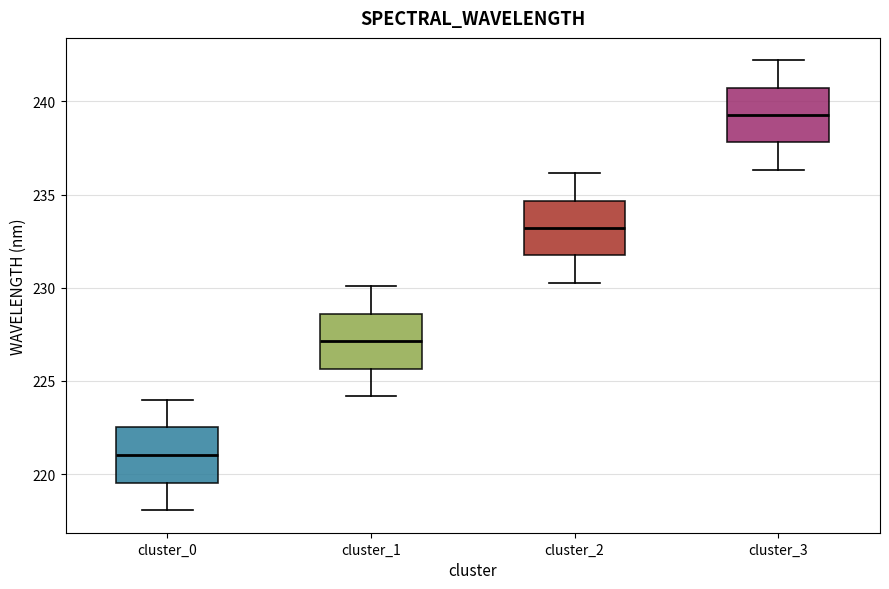

Reading left to right, read every box against the y-axis: the position of its median line, the range the box covers, and the ends of its whiskers. The values are not printed on the chart, so give them approximately, as read against the axis.

cluster_0: median 221.0, box 219.5 to 222.5, whiskers 218.0 to 224.0
cluster_1: median 227.0, box 225.5 to 228.5, whiskers 224.0 to 230.0
cluster_2: median 233.0, box 231.5 to 234.5, whiskers 230.5 to 236.0
cluster_3: median 239.5, box 238.0 to 240.5, whiskers 236.5 to 242.0